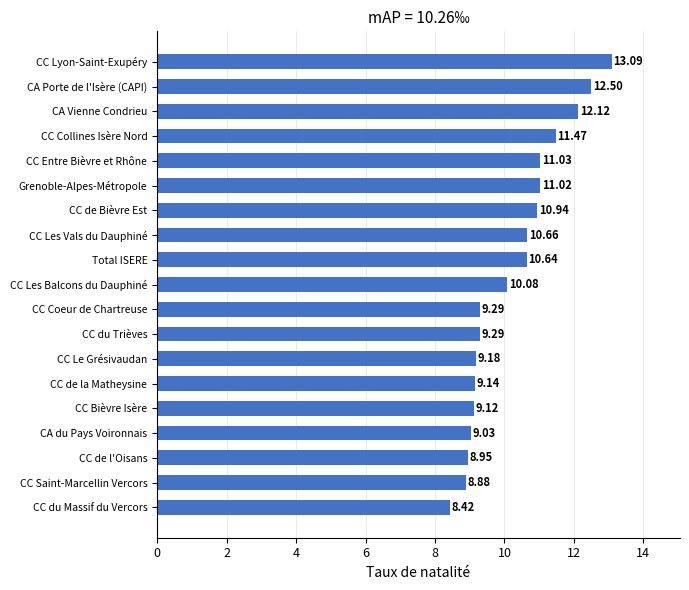

Where is the data nearest to the value 10?

CC Les Balcons du Dauphiné